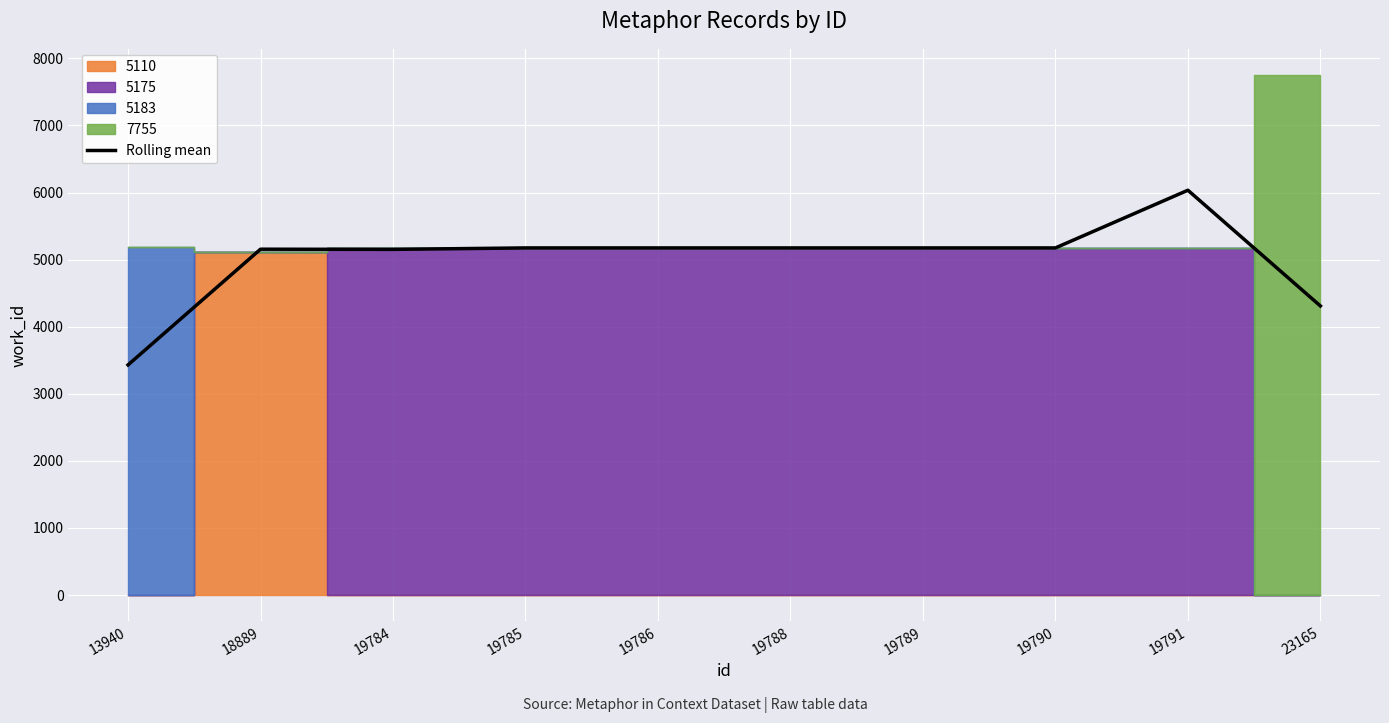

Rank the categories by value from highest to lowest.

19791, 19785, 19786, 19788, 19789, 19790, 18889, 19784, 23165, 13940